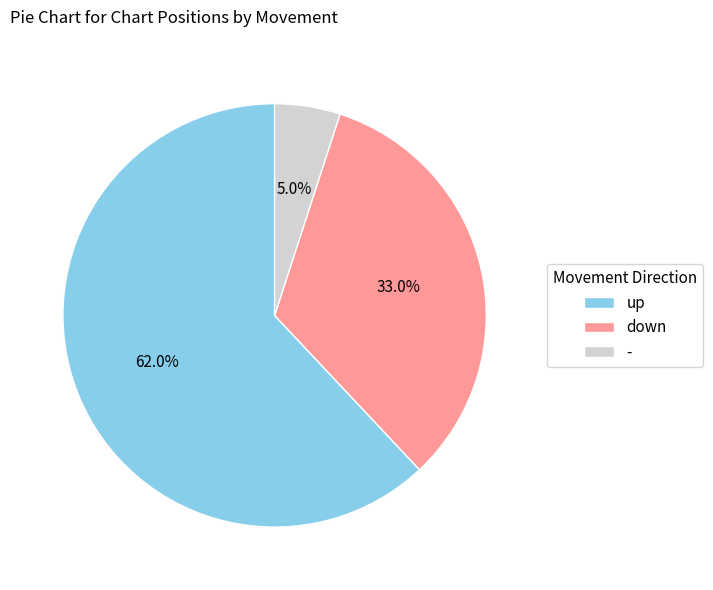

Which slice represents more than half of the pie?

up